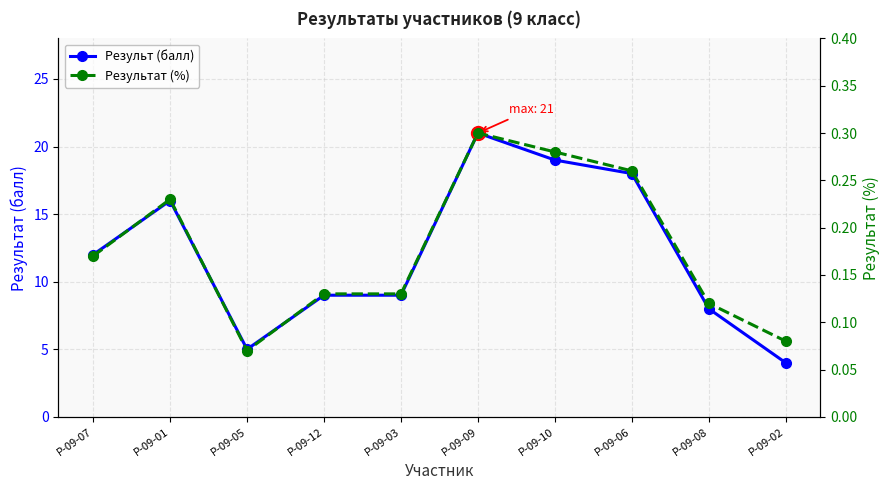

Reading right to left, transcribe all the data shown in this chart.

Результ (балл): Р-09-02=4.0	Р-09-08=8.0	Р-09-06=18.0	Р-09-10=19.0	Р-09-09=21.0	Р-09-03=9.0	Р-09-12=9.0	Р-09-05=5.0	Р-09-01=16.0	Р-09-07=12.0
Результат (%): Р-09-02=0.1	Р-09-08=0.1	Р-09-06=0.3	Р-09-10=0.3	Р-09-09=0.3	Р-09-03=0.1	Р-09-12=0.1	Р-09-05=0.1	Р-09-01=0.2	Р-09-07=0.2